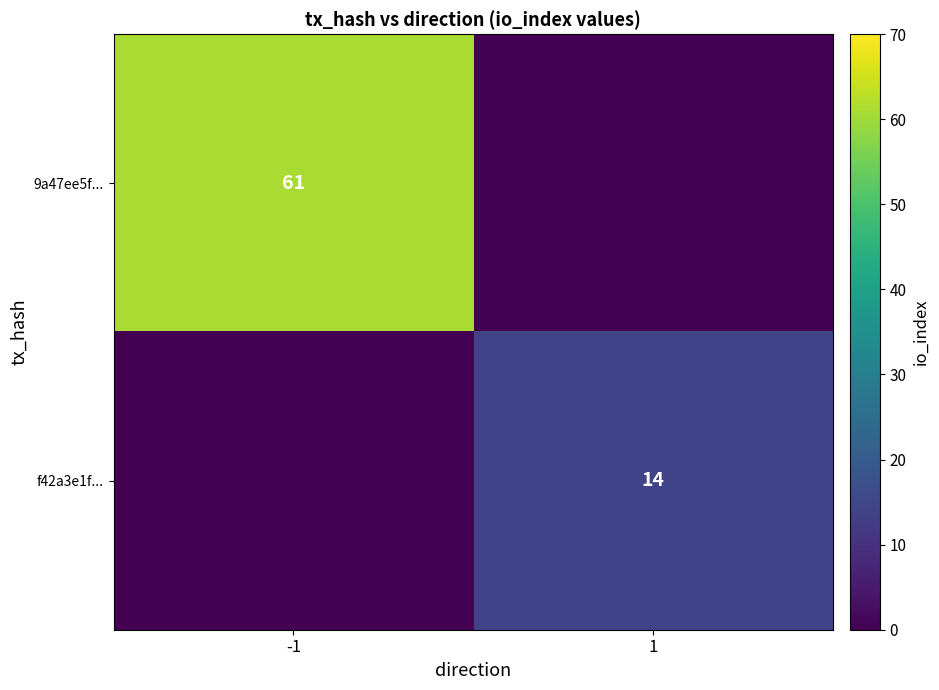

Which series changed the most between -1 and 1?

9a47ee5f...